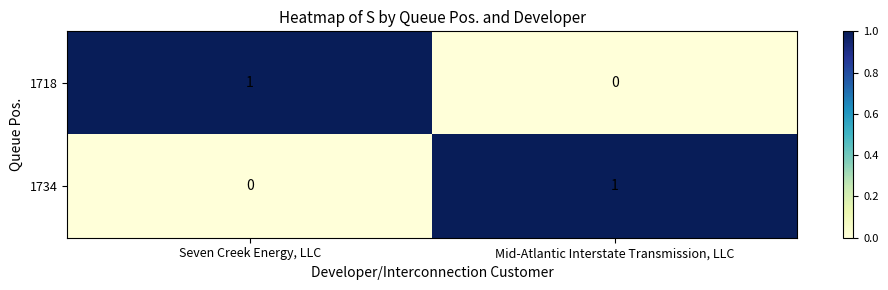

At Mid-Atlantic Interstate Transmission, LLC, list the series in order from smallest to largest.

1718, 1734